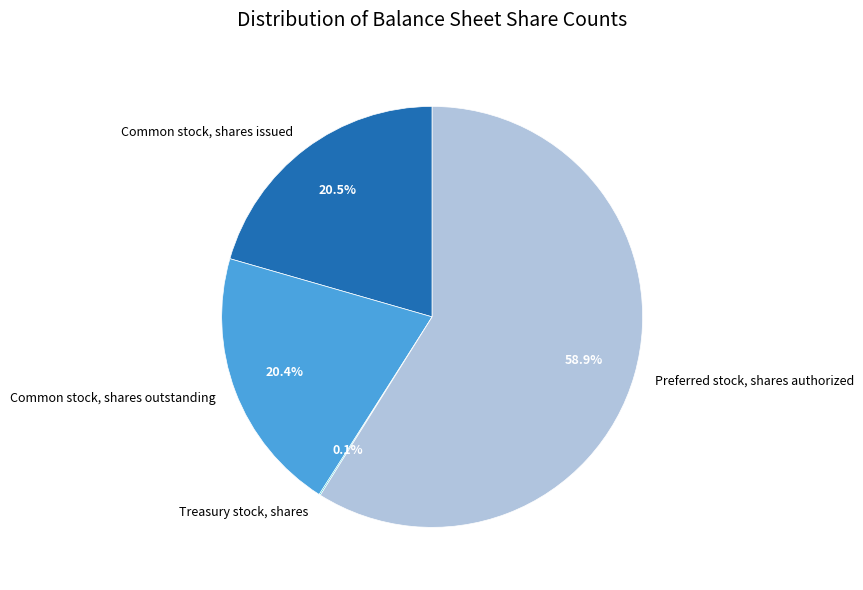

Between Preferred stock, shares authorized and Common stock, shares issued, which is larger?

Preferred stock, shares authorized